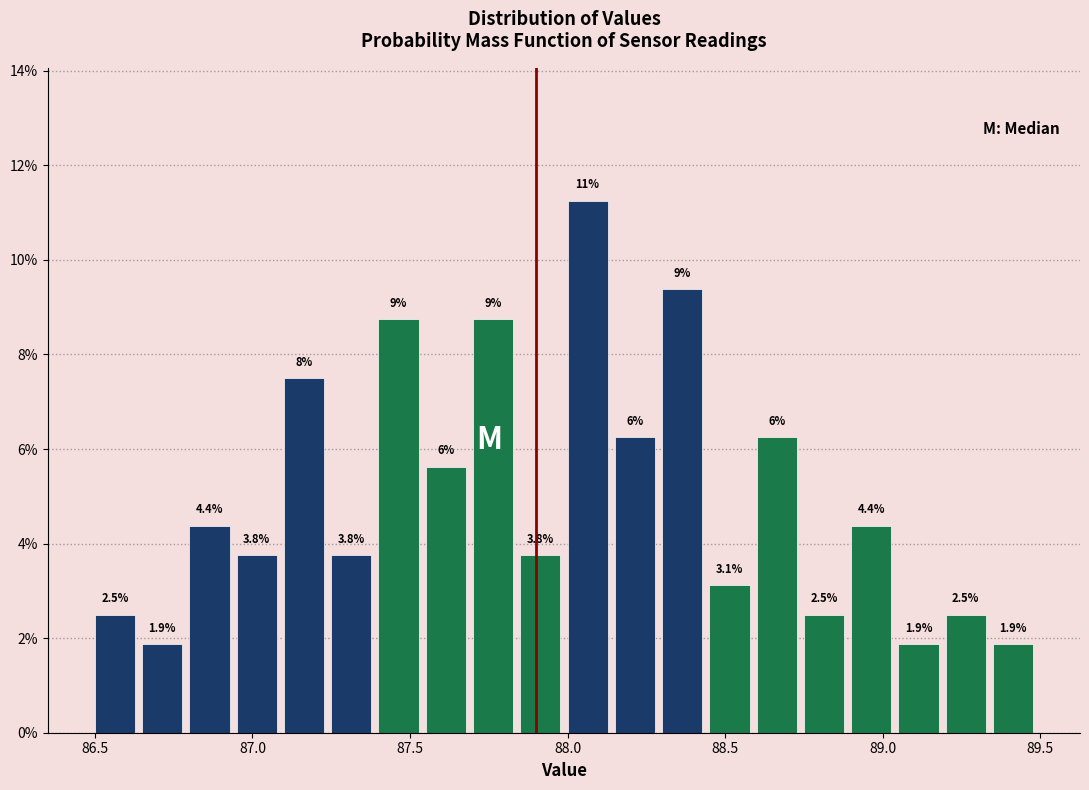

Read against the x-axis, roughly where is the centre of the tallest bar?

88.05